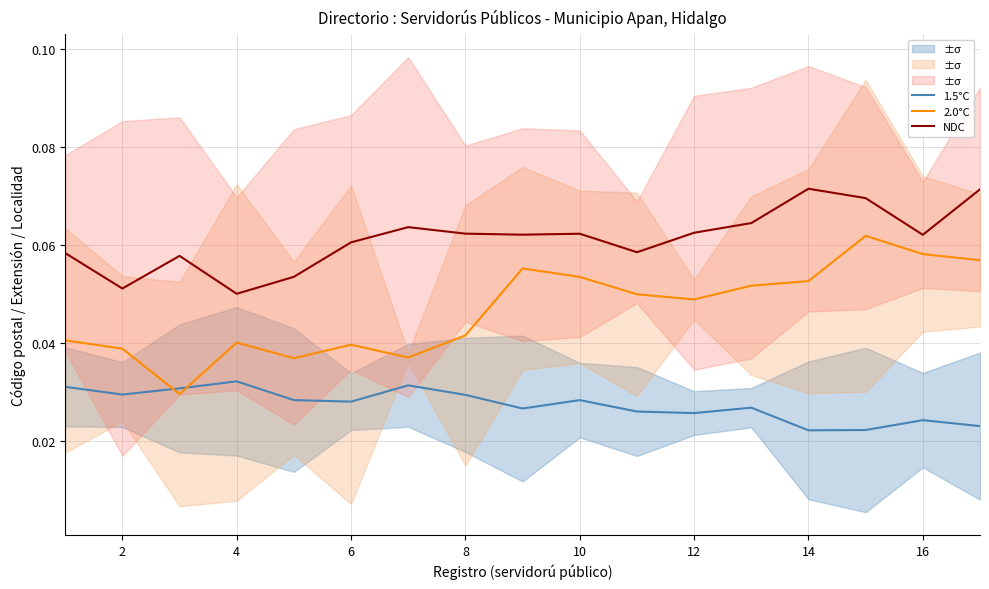

Is it true that 2.0°C equals 0.1 at 8?

False